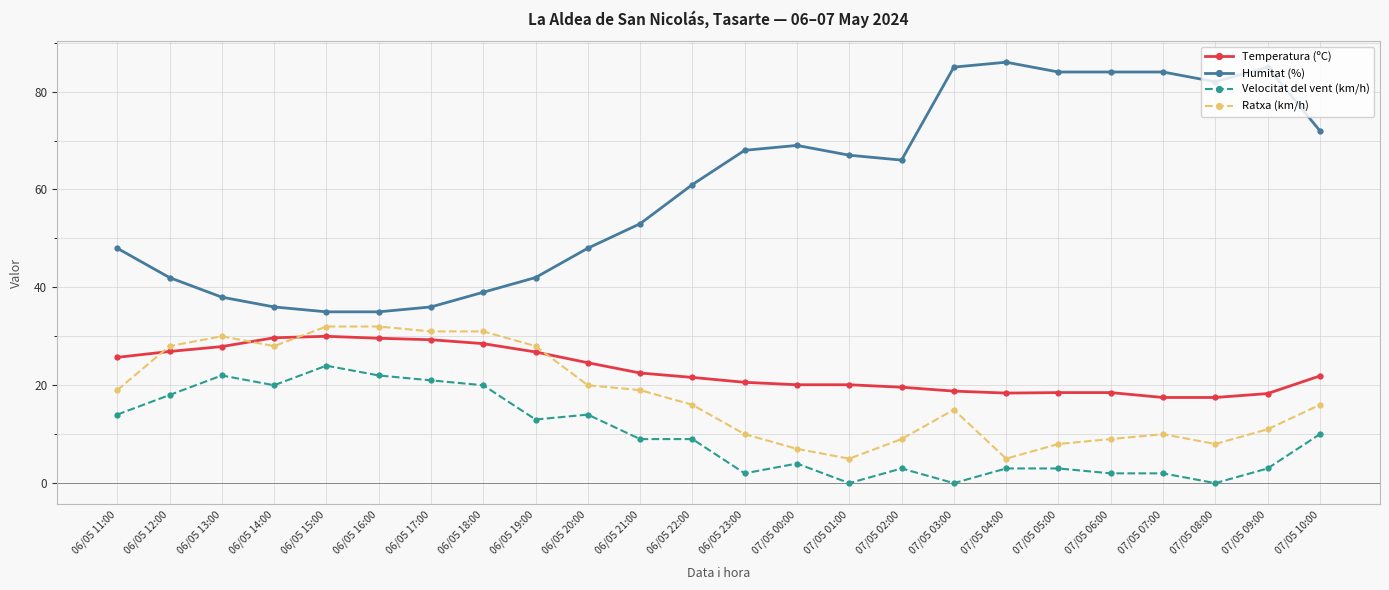

Between 06/05 19:00 and 07/05 05:00, which series saw the biggest shift?

Humitat (%)